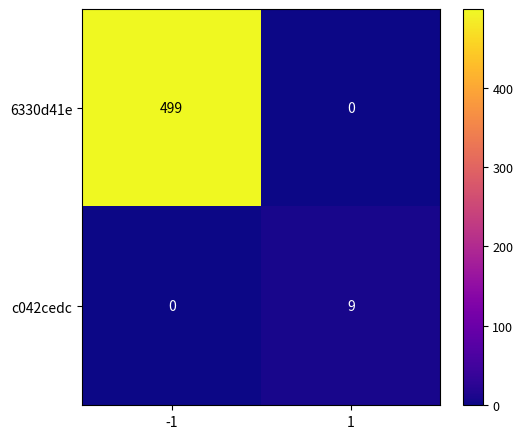

How many distinct data groups are displayed?

2